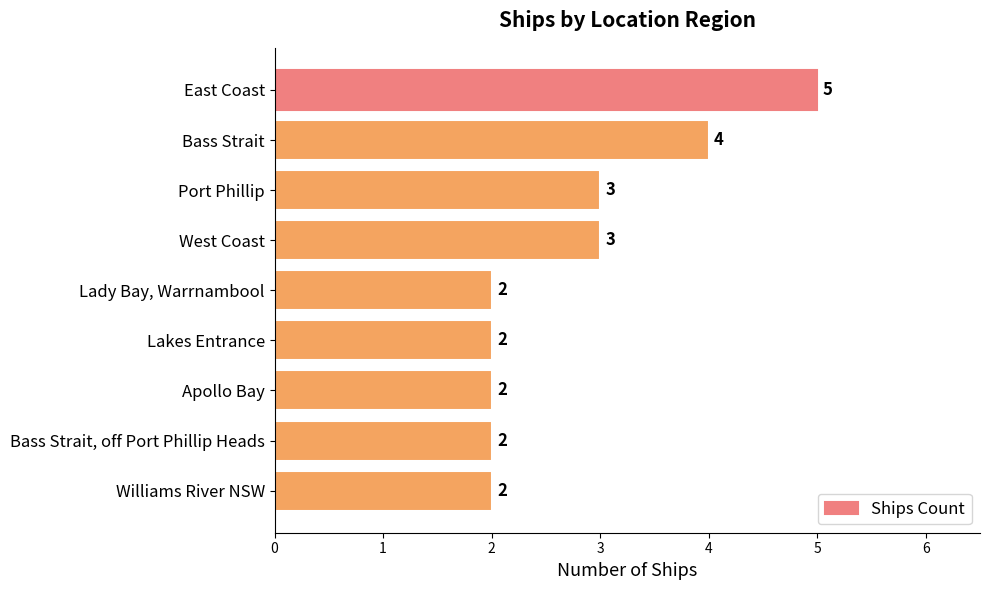

Between Apollo Bay and Bass Strait, which is larger?

Bass Strait